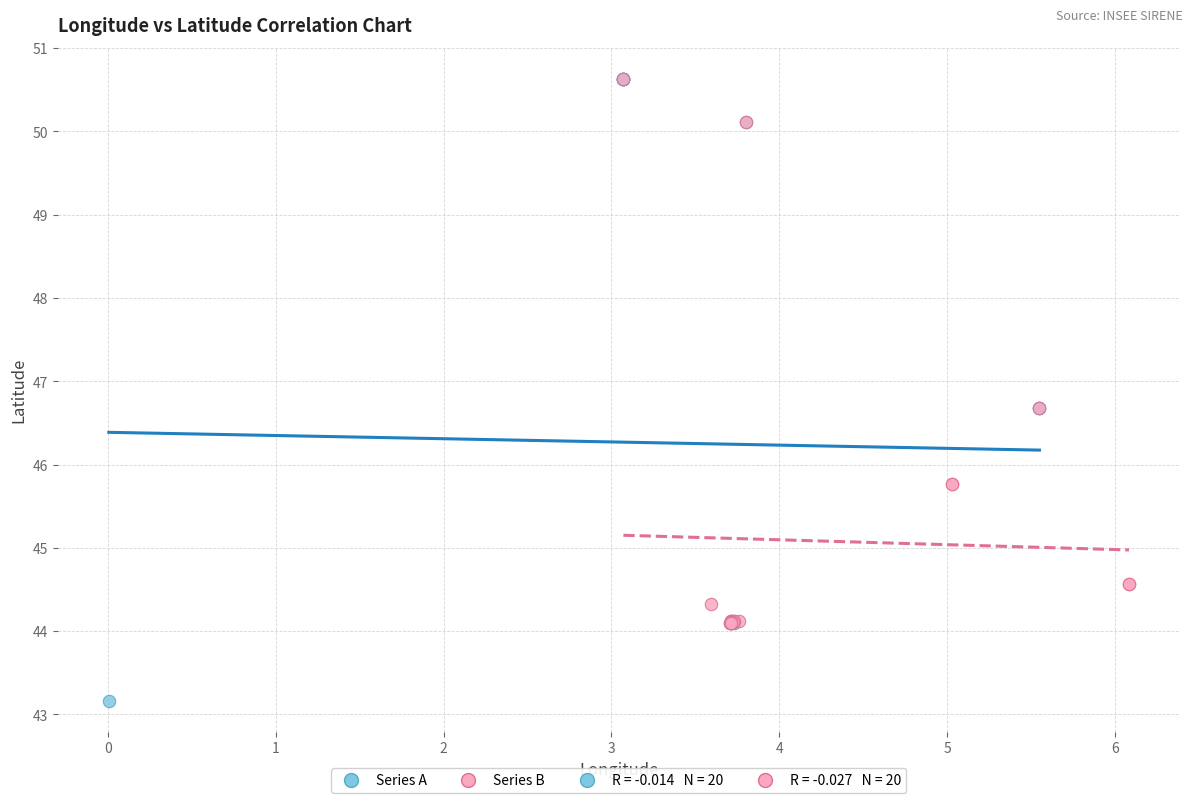

Which series has the largest Y range (max minus min)?

Series A